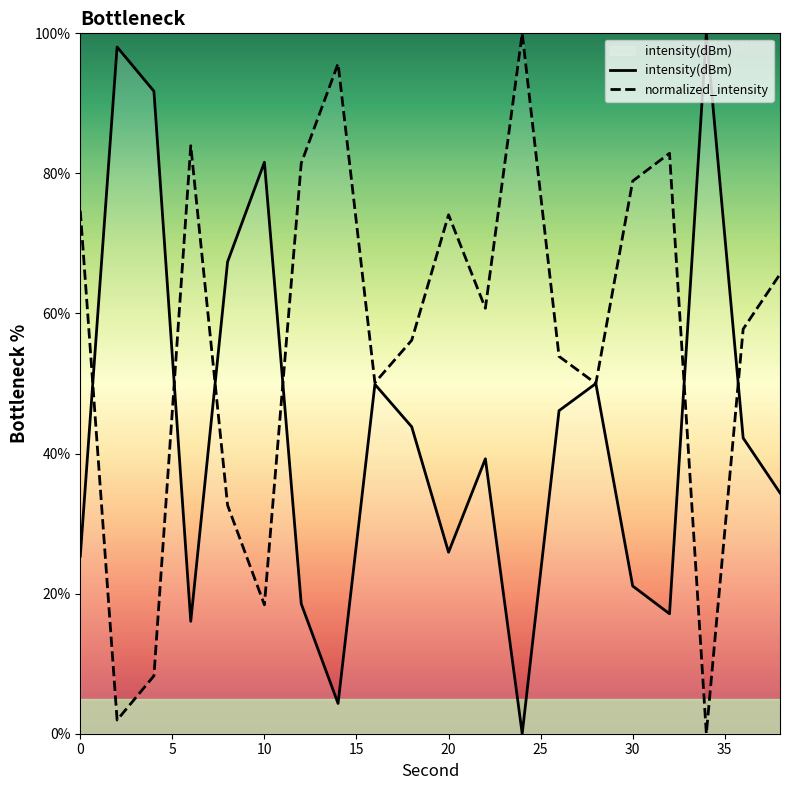

Rank the categories by value from lowest to highest.

24, 14, 6, 32, 12, 30, 0, 20, 38, 22, 36, 18, 26, 16, 28, 8, 10, 4, 2, 34